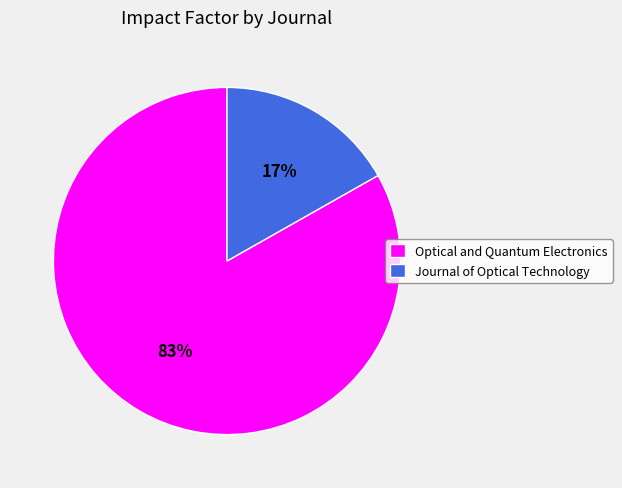

Which slice is the largest?

Optical and Quantum Electronics